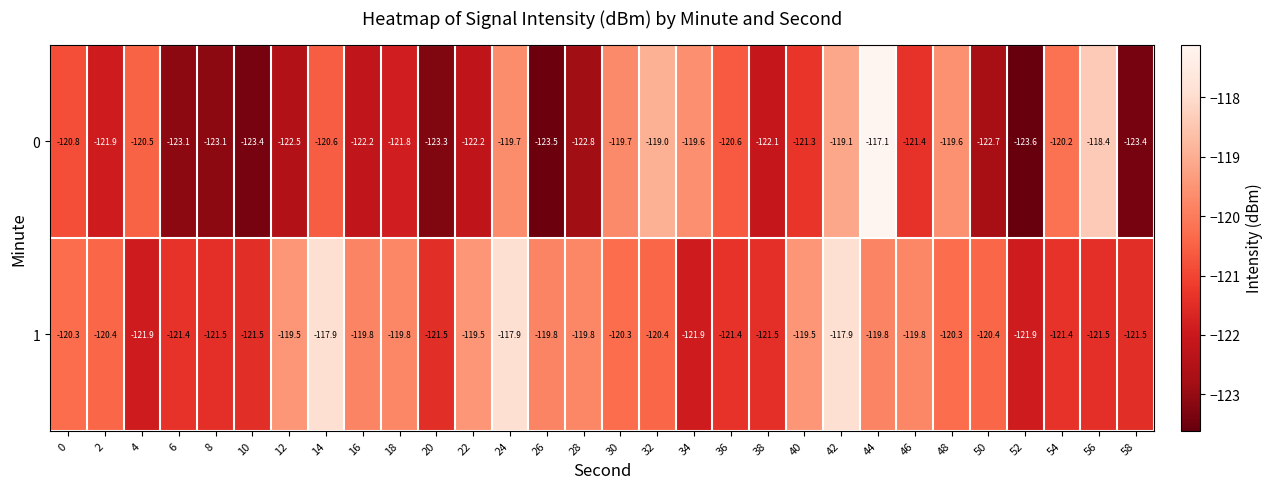

At which category does the chart reach its peak across all series?

44